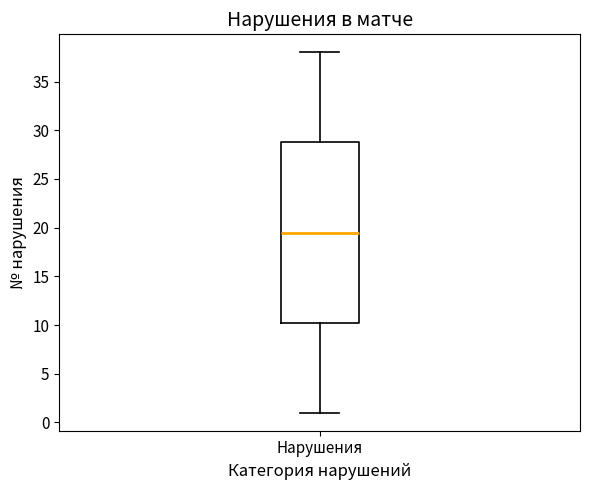

Read this box plot against the y-axis: the position of the median line, the range covered by the box, and the ends of both whiskers. The values are not printed on the chart, so give them approximately, as read against the axis.

median 19.5, box 10.5 to 29.0, whiskers 1.0 to 38.0